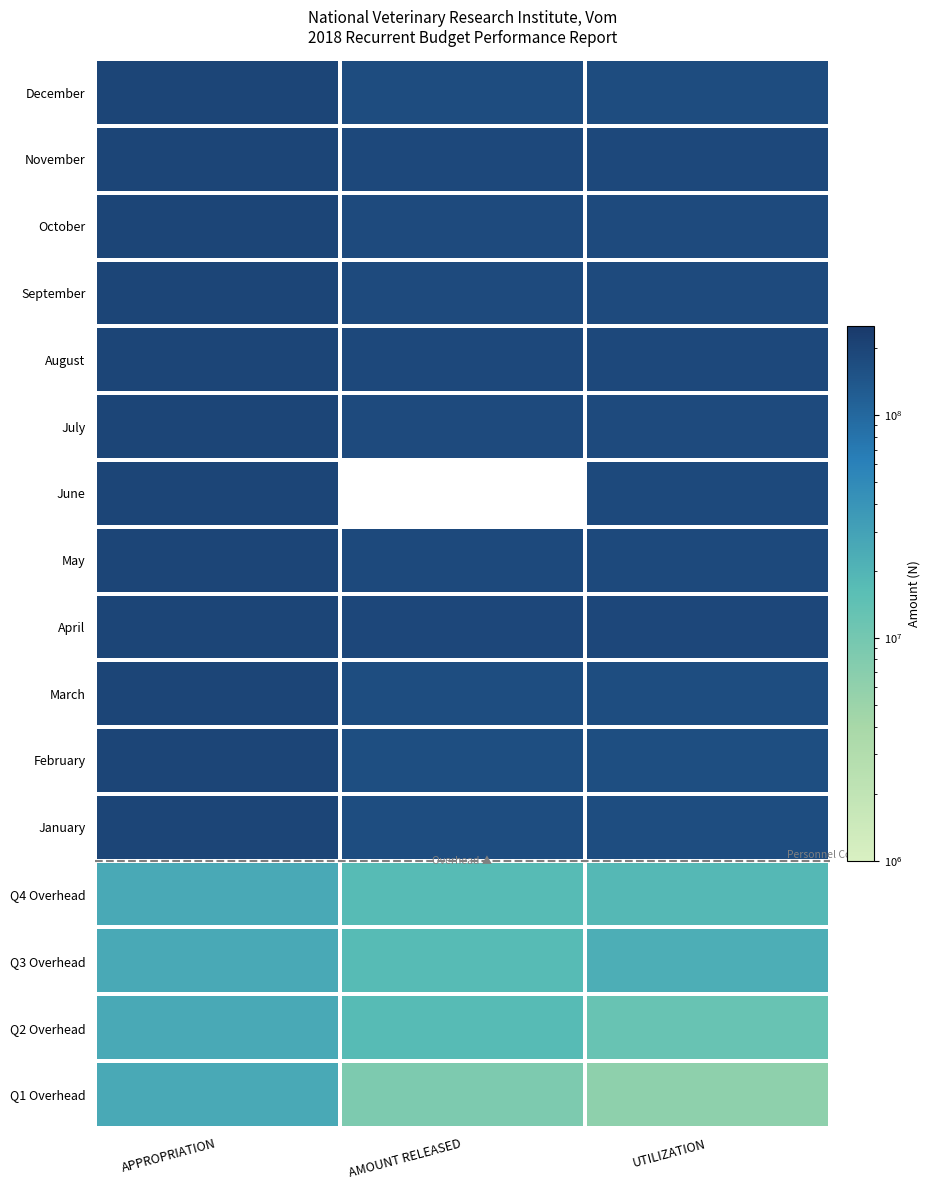

Read the Q2 Overhead value at APPROPRIATION.

25860808.8